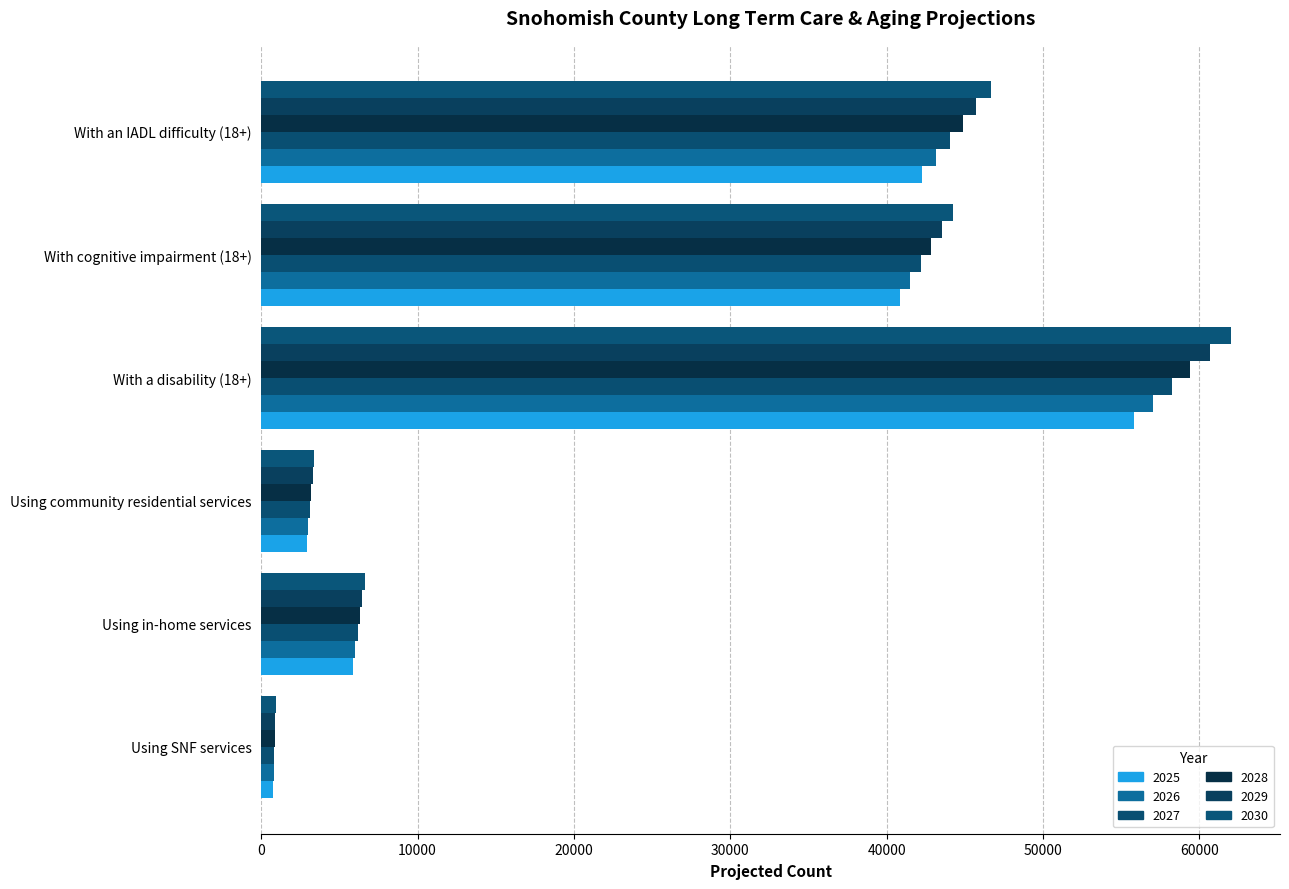

True or false: 2030 has a value of 44241.9 at With cognitive impairment (18+).

True